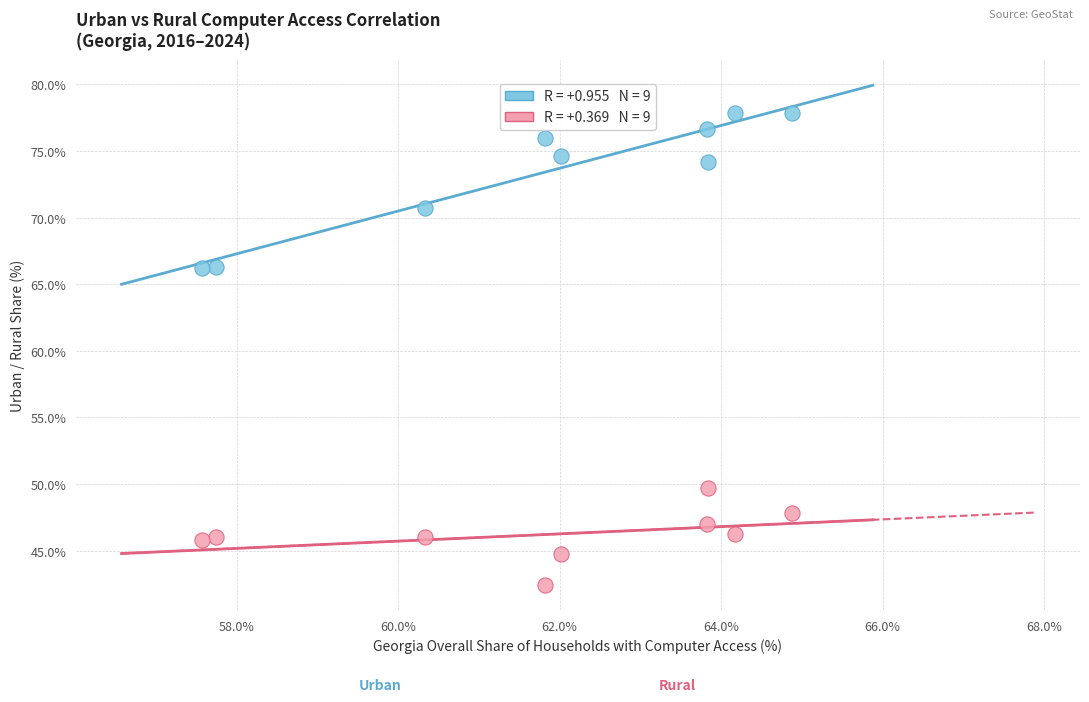

Across all data points, what is the range of X values (max minus min)?

7.3